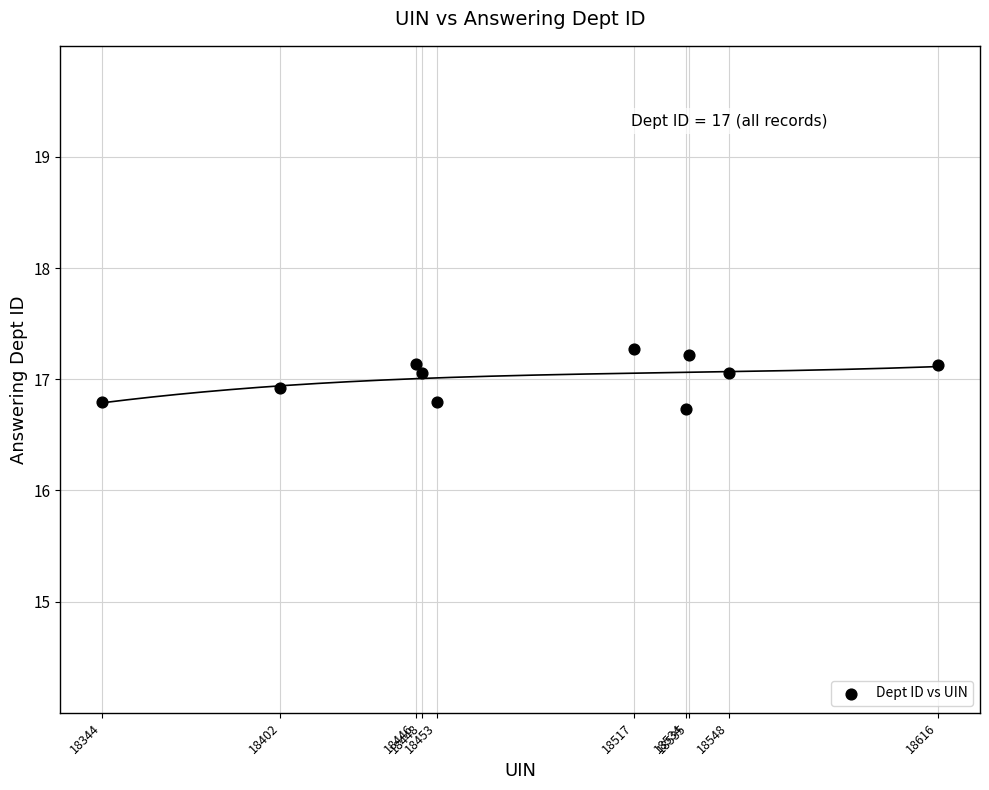

What is the average Y value?

17.0